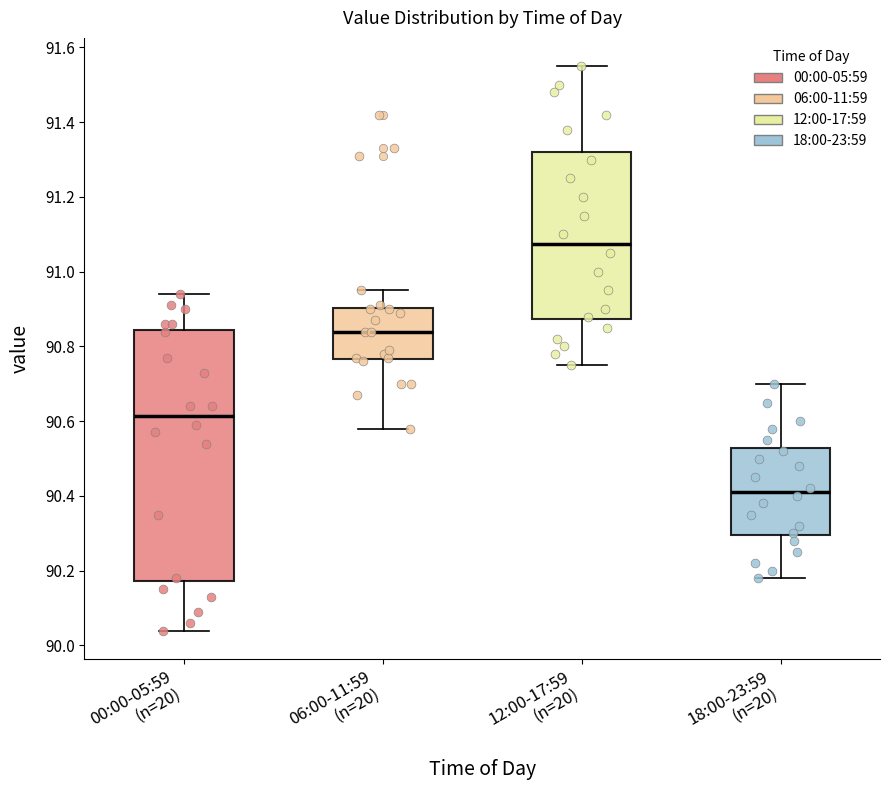

Reading left to right, transcribe this box plot: for each box, give where its median line is, the range the box spans, and where its two whiskers end, as read against the y-axis. The values are not printed on the chart, so give them approximately, as read against the axis.

00:00-05:59 (n=20): median 90.62, box 90.18 to 90.84, whiskers 90.04 to 90.94
06:00-11:59 (n=20): median 90.84, box 90.76 to 90.90, whiskers 90.58 to 90.96
12:00-17:59 (n=20): median 91.08, box 90.88 to 91.32, whiskers 90.76 to 91.56
18:00-23:59 (n=20): median 90.42, box 90.30 to 90.52, whiskers 90.18 to 90.70